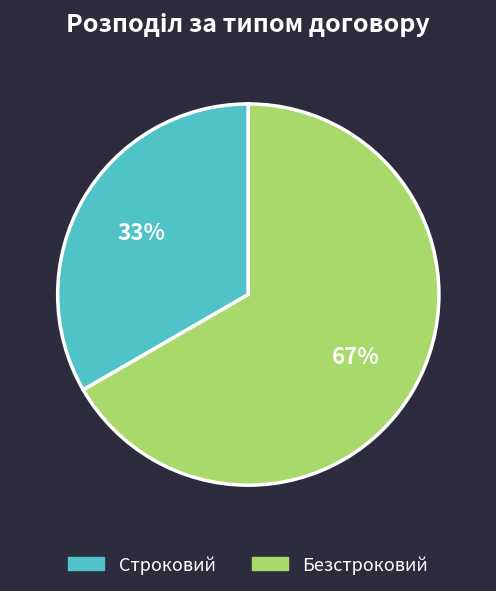

Combined, do Безстроковий and Строковий account for over 50%?

Yes